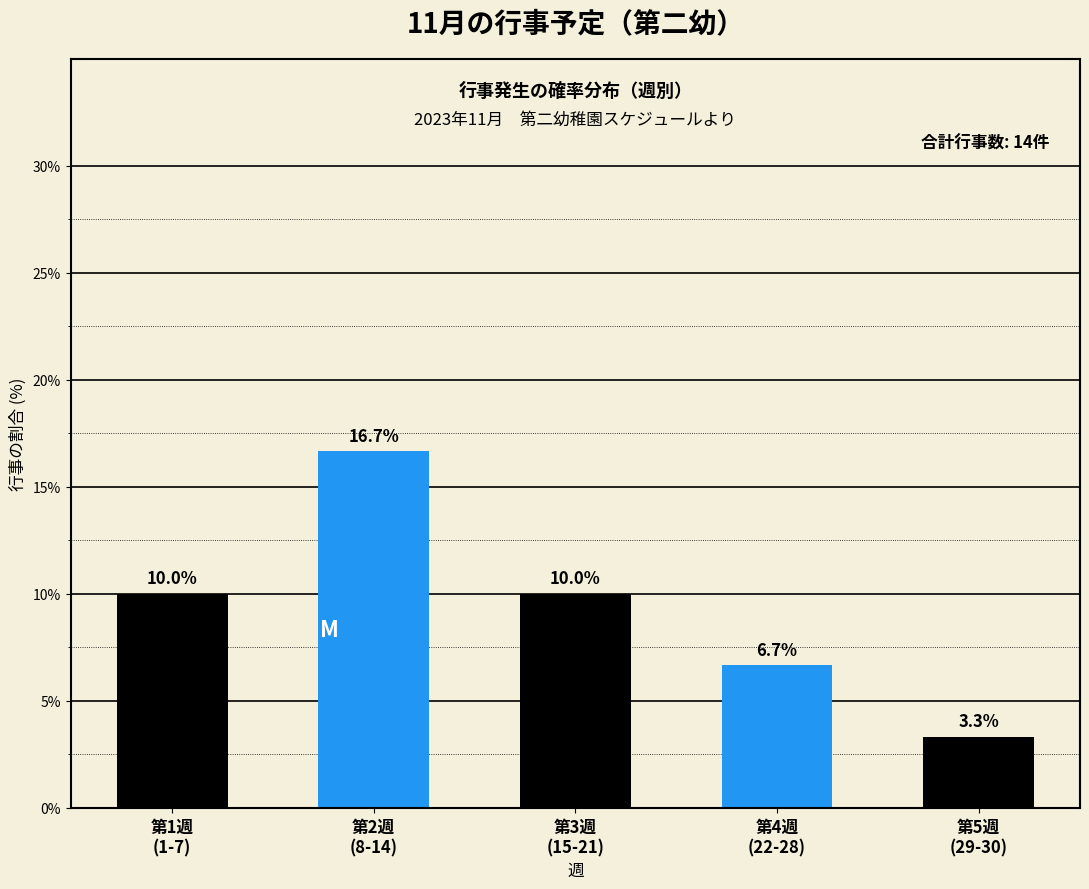

Reading right to left, what are all the values shown in this chart?

3.3	6.7	10.0	16.7	10.0